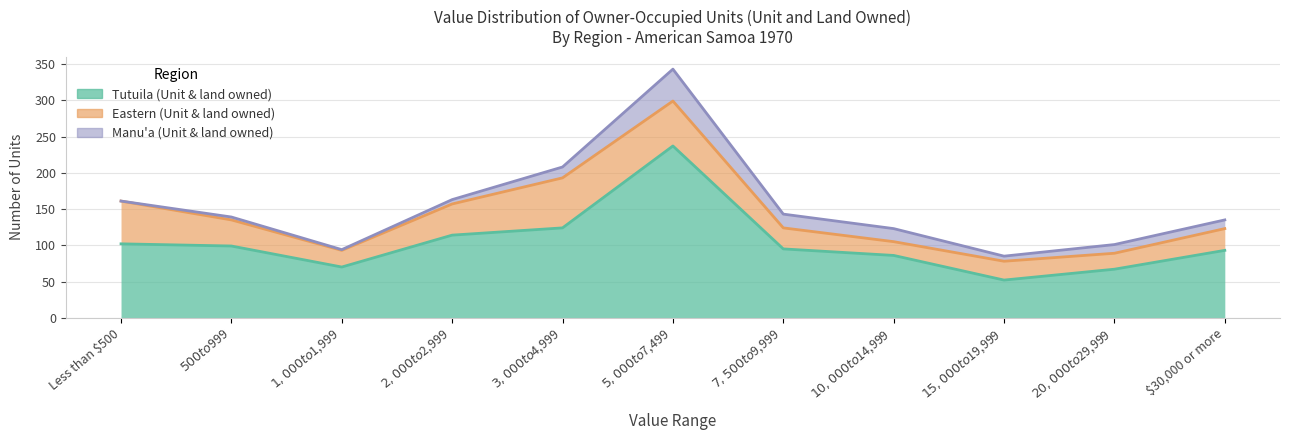

True or false: Eastern (Unit & land owned) has a value of 90 at $5,000 to $7,499.

False